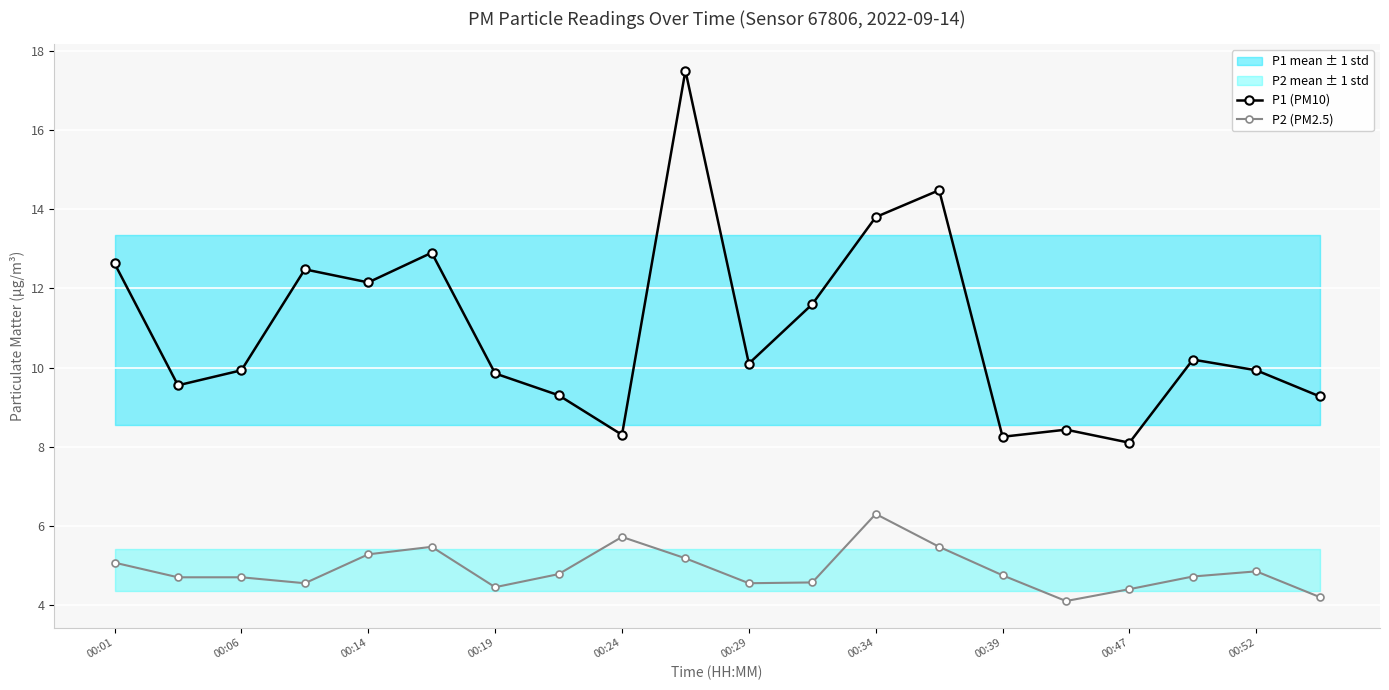

True or false: P2 (PM2.5) has more than 2 interior local peaks.

True